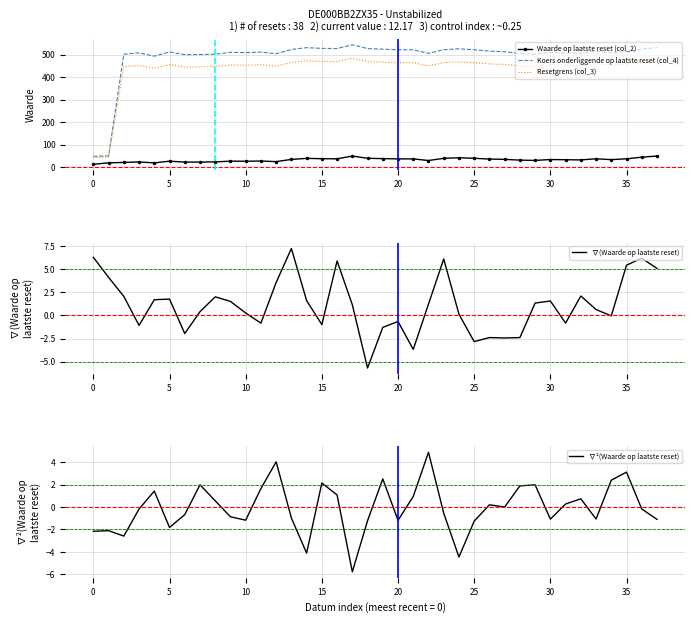

What is the smallest value displayed?

-5.8